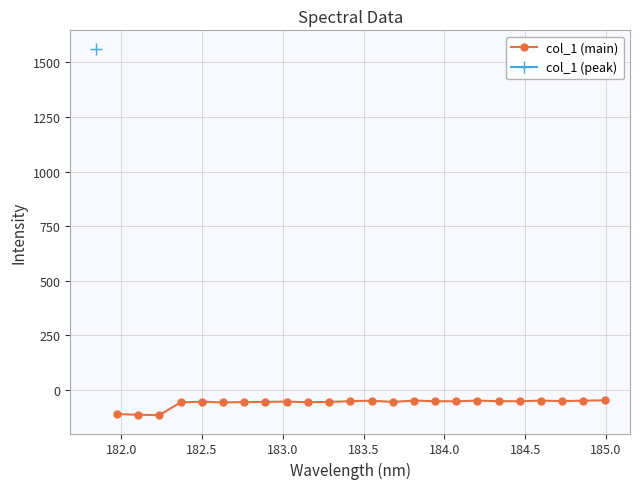

What is the highest value of the col_1 (main) series?

-48.0